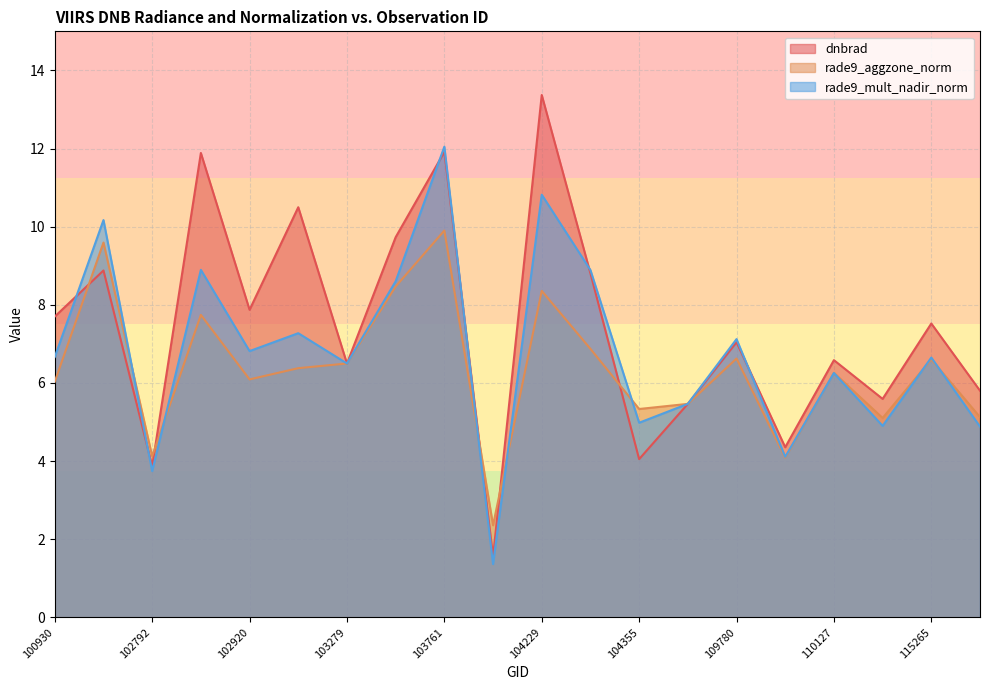

What is the average value of the rade9_aggzone_norm series?

6.4